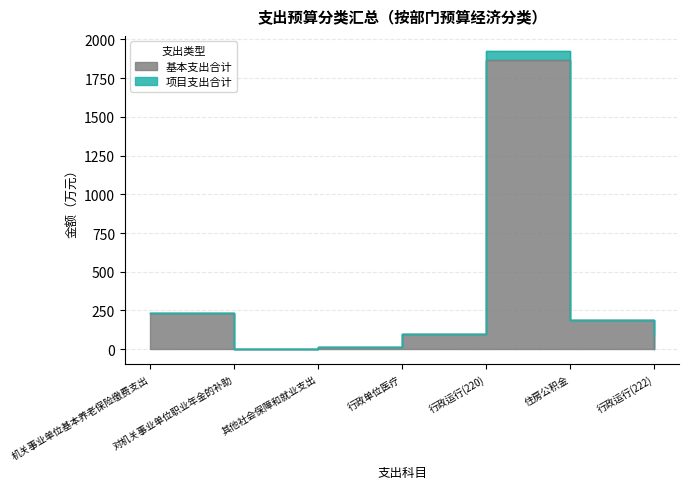

Reading left to right, list all the values displayed in this chart.

机关事业单位基本养老保险缴费支出=232.0	对机关事业单位职业年金的补助=4.0	其他社会保障和就业支出=14.2	行政单位医疗=96.4	行政运行(220)=1866.9	住房公积金=187.3	行政运行(222)=0.0